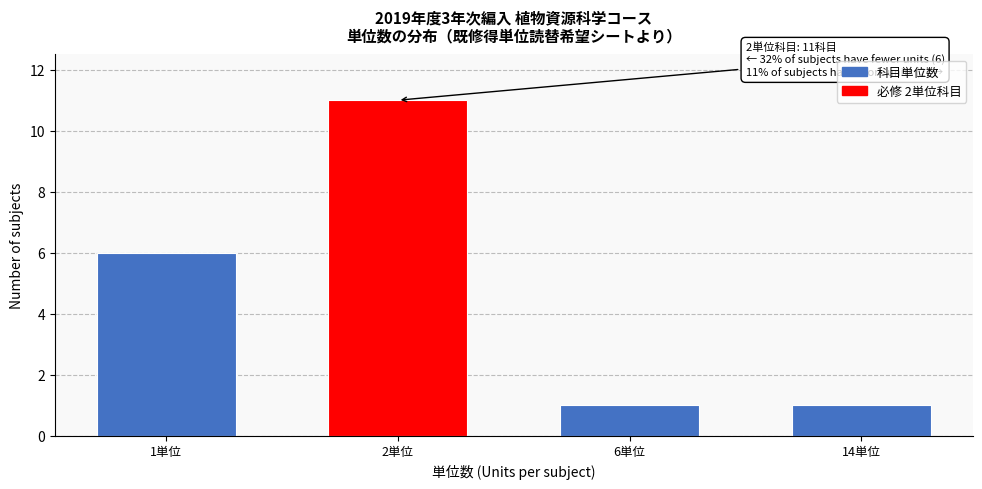

Reading left to right, transcribe all the data shown in this chart.

1単位=6	2単位=11	6単位=1	14単位=1